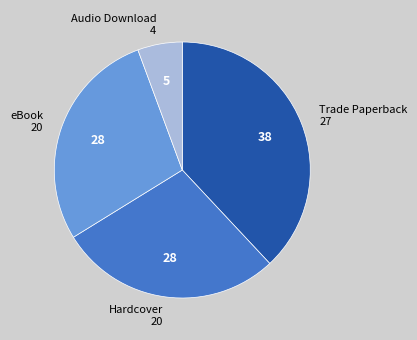

Is the sum of Trade Paperback and Audio Download greater than half?

No